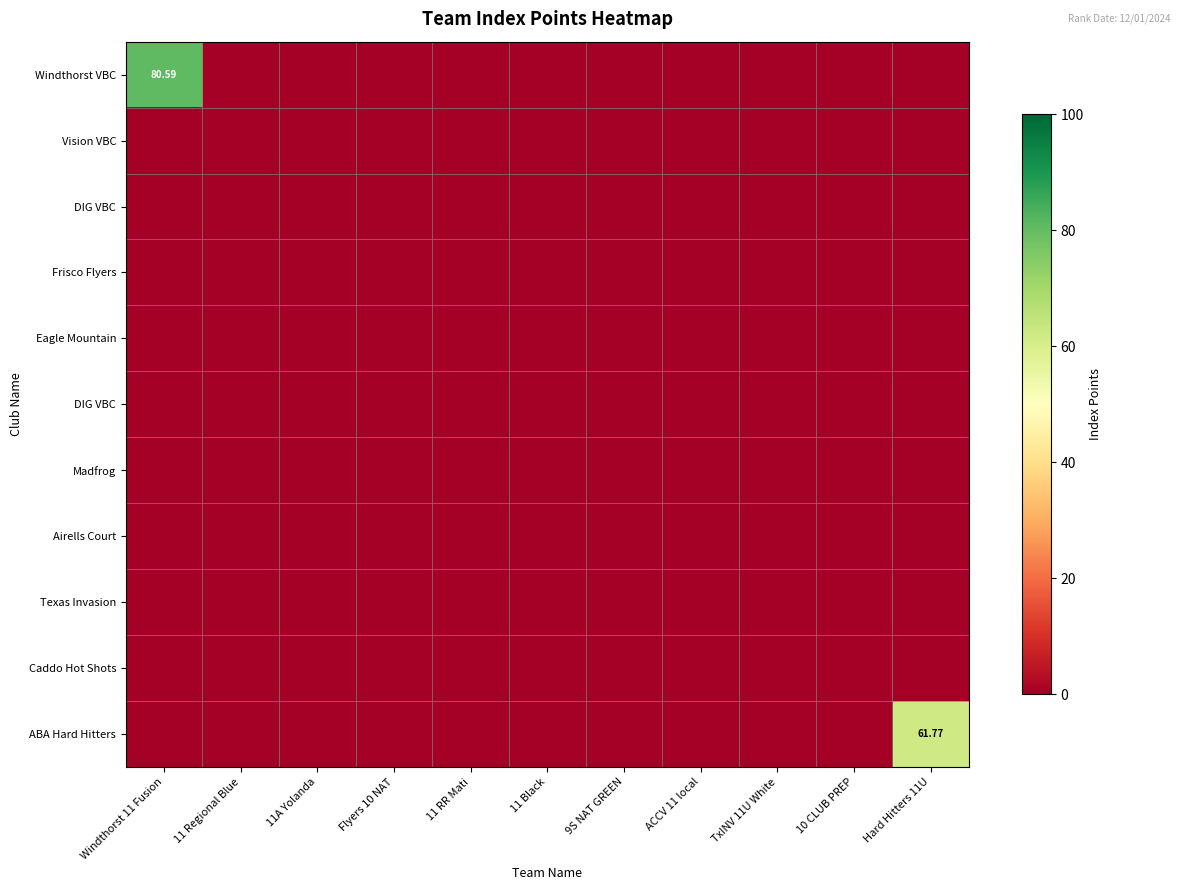

How many categories are shown in the chart?

11